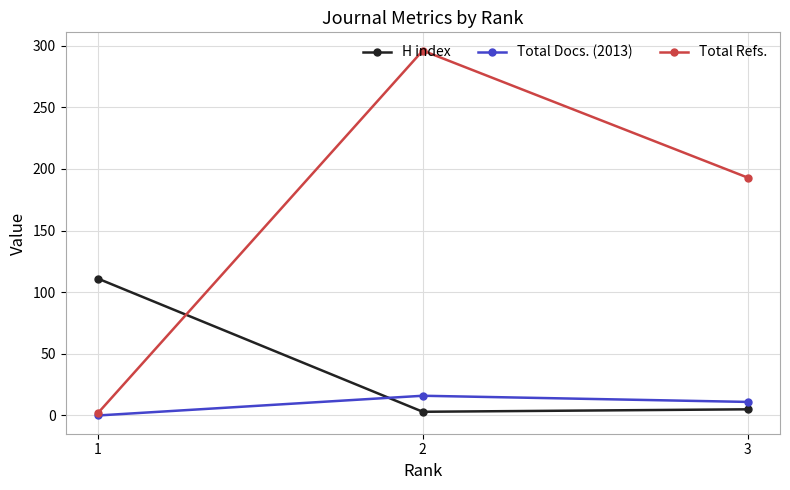

What is the sum of all Total Refs. values?

491